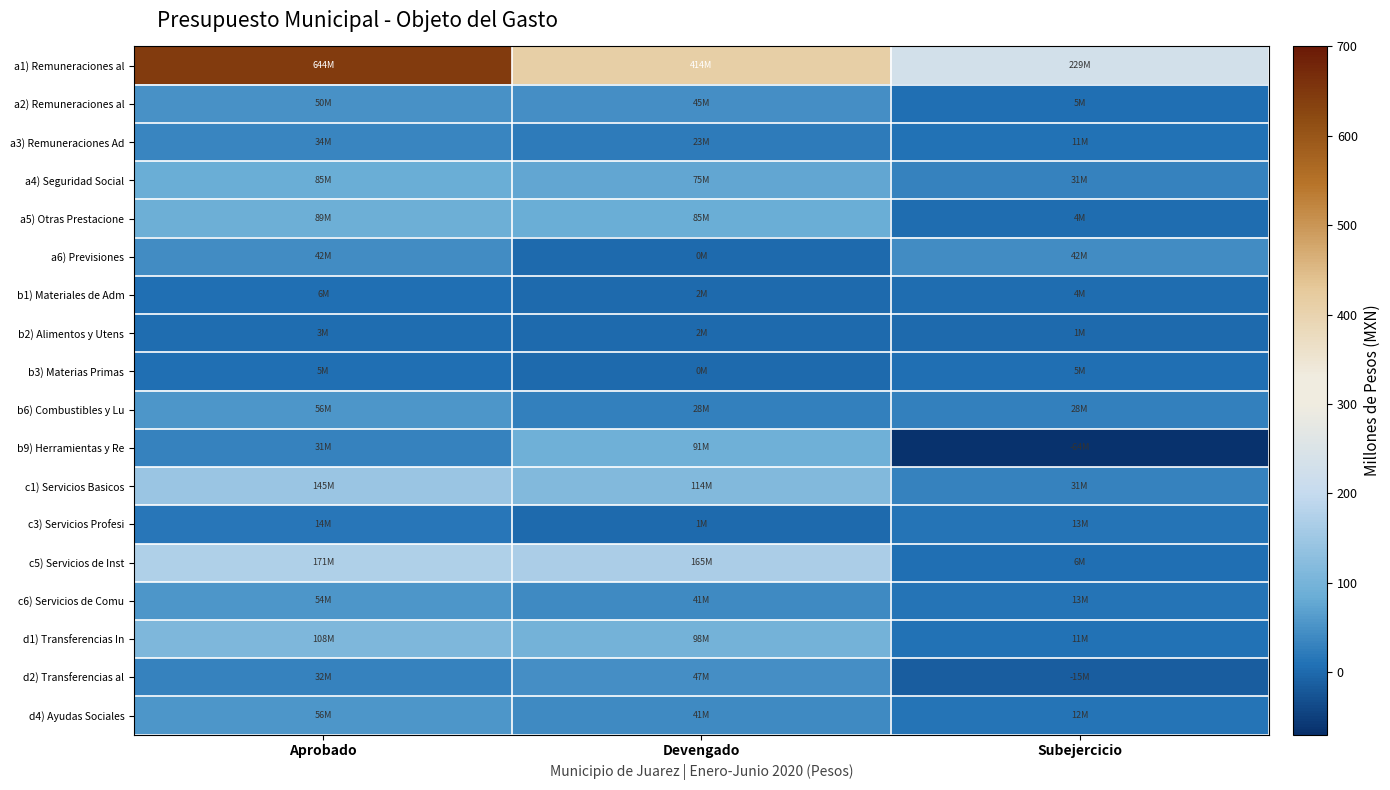

List the series in order of their peak value, lowest first.

b2) Alimentos y Utens, b3) Materias Primas, b1) Materiales de Adm, c3) Servicios Profesi, a3) Remuneraciones Ad, a6) Previsiones, d2) Transferencias al, a2) Remuneraciones al, c6) Servicios de Comu, d4) Ayudas Sociales, b6) Combustibles y Lu, a4) Seguridad Social, a5) Otras Prestacione, b9) Herramientas y Re, d1) Transferencias In, c1) Servicios Basicos, c5) Servicios de Inst, a1) Remuneraciones al